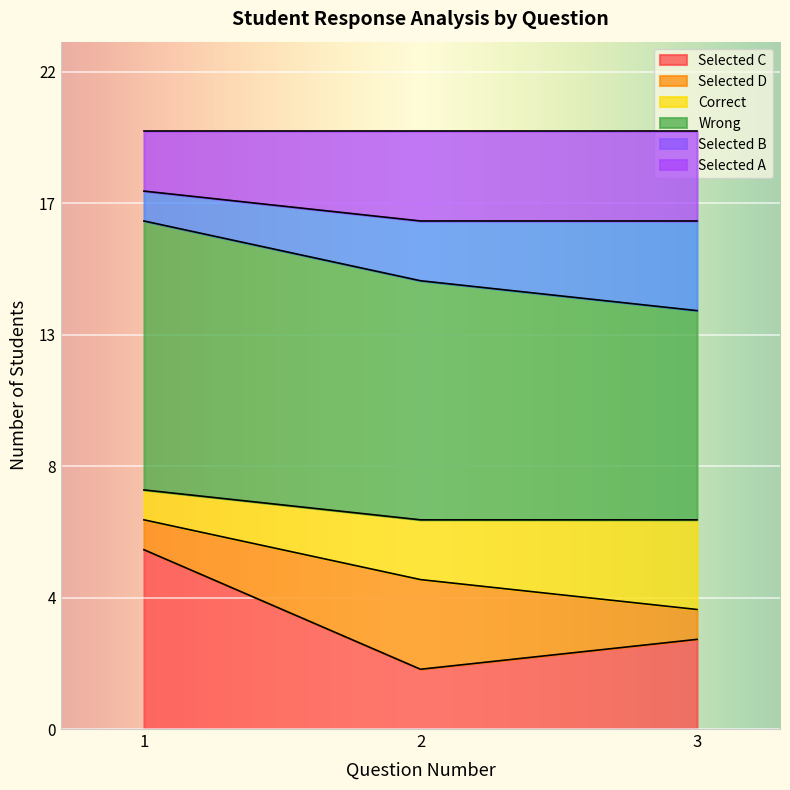

Between 3 and 1, which is larger?

1